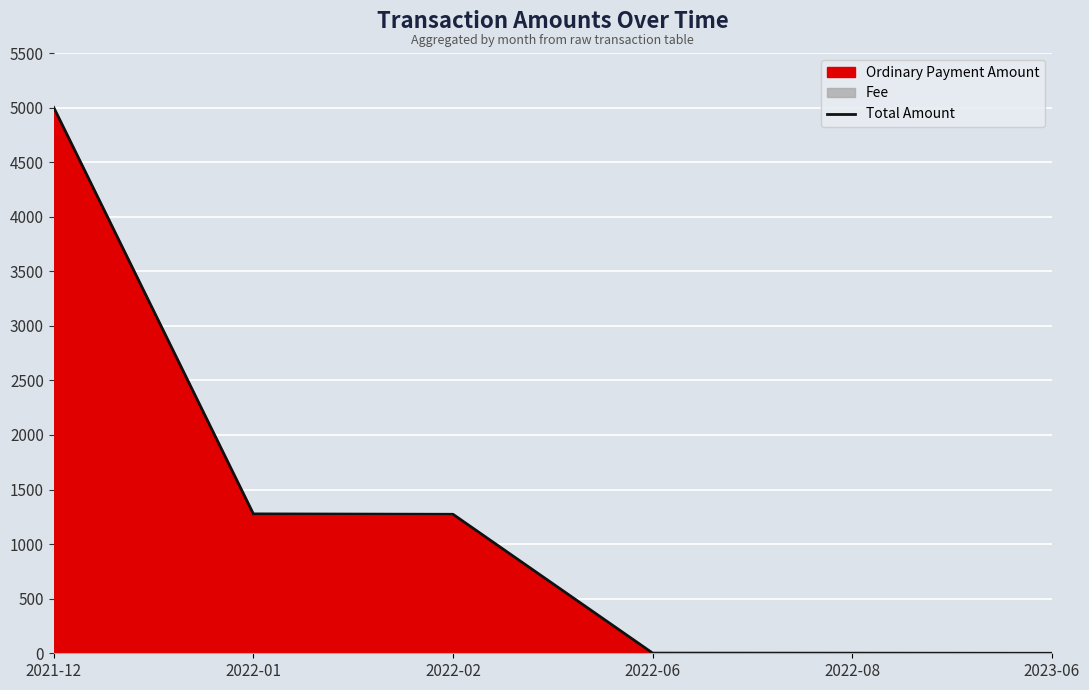

What is the change in value from 2022-01 to 2023-06?

-1277.1